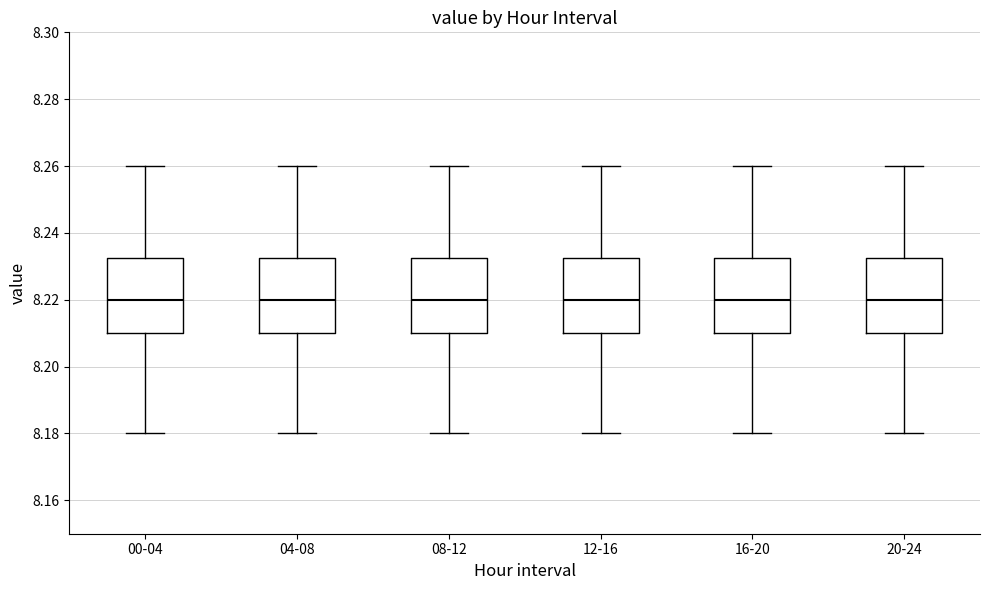

Reading left to right, transcribe this box plot: for each box, give where its median line is, the range the box spans, and where its two whiskers end, as read against the y-axis. The values are not printed on the chart, so give them approximately, as read against the axis.

00-04: median 8.220, box 8.210 to 8.232, whiskers 8.180 to 8.260
04-08: median 8.220, box 8.210 to 8.232, whiskers 8.180 to 8.260
08-12: median 8.220, box 8.210 to 8.232, whiskers 8.180 to 8.260
12-16: median 8.220, box 8.210 to 8.232, whiskers 8.180 to 8.260
16-20: median 8.220, box 8.210 to 8.232, whiskers 8.180 to 8.260
20-24: median 8.220, box 8.210 to 8.232, whiskers 8.180 to 8.260